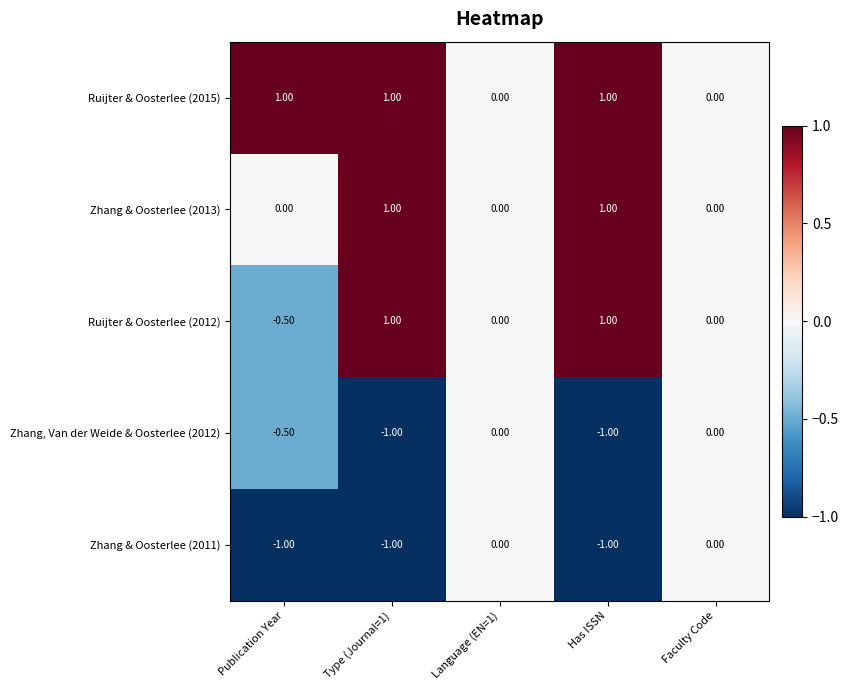

What is the total value across all series at Has ISSN?

1.0